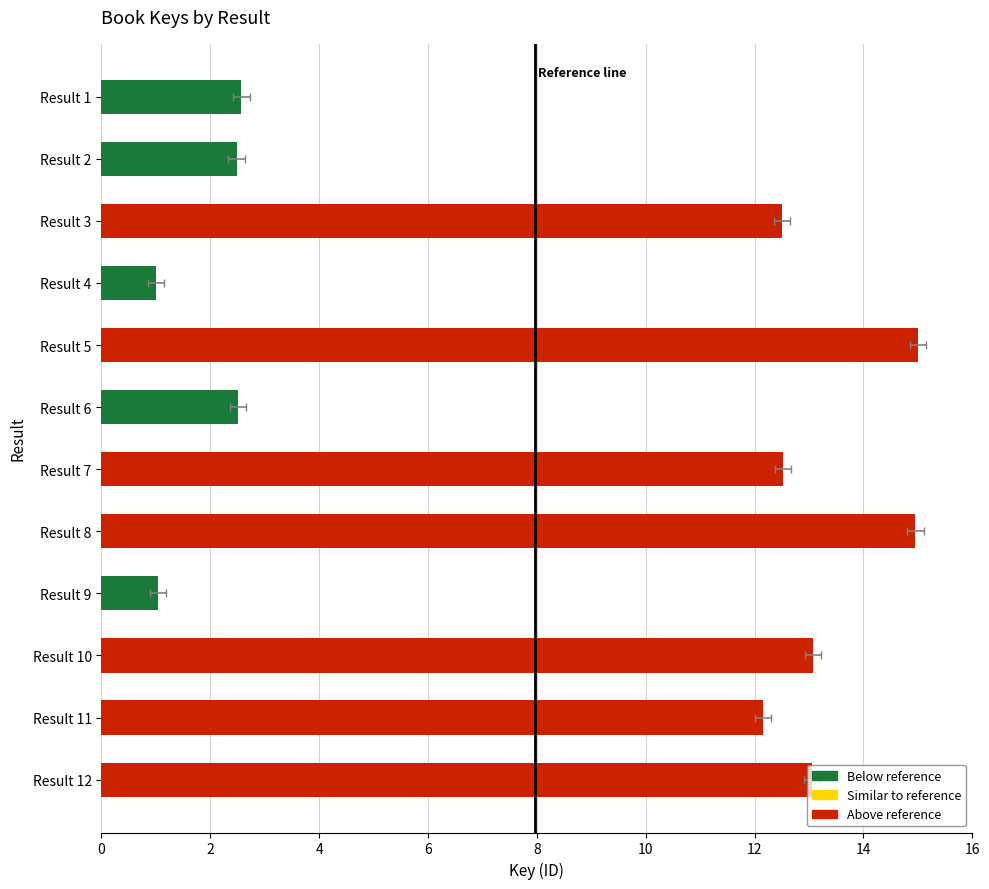

Are the bars horizontal?

Yes